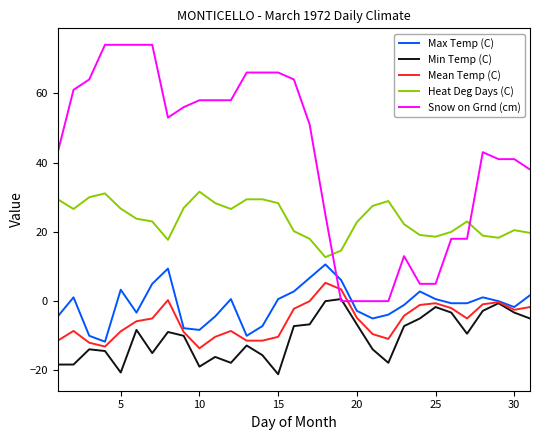

How many distinct data groups are displayed?

5